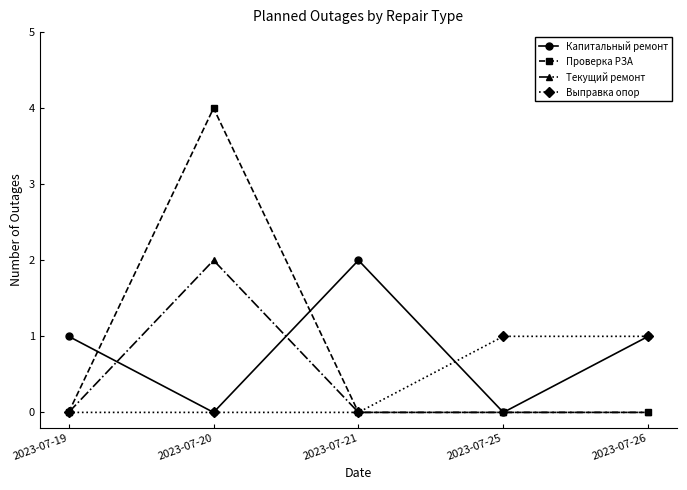

Between which two adjacent categories do Капитальный ремонт and Проверка РЗА first intersect?

2023-07-19 and 2023-07-20